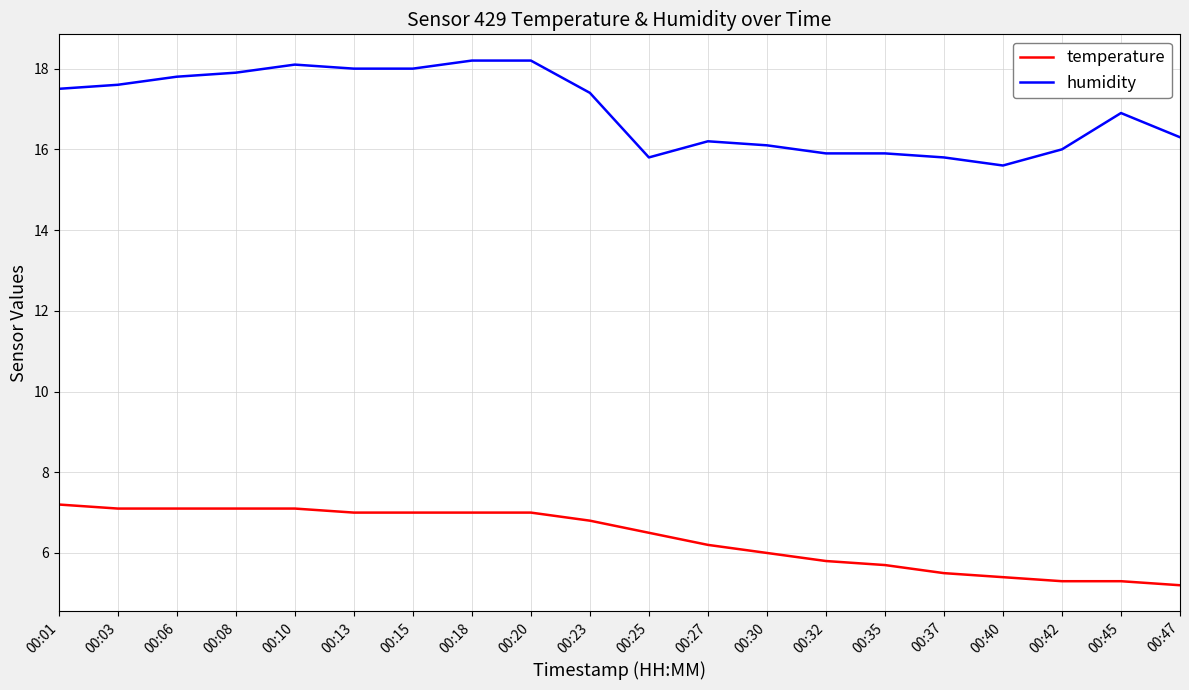

What is the smallest value displayed?

5.2